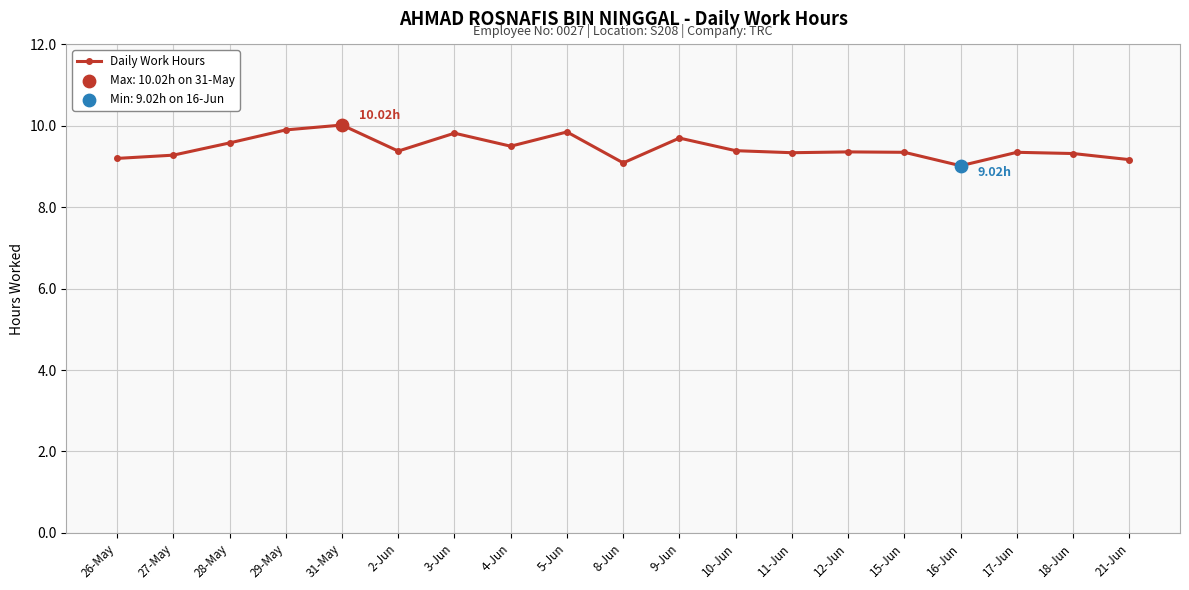

Which has a higher value, 21-Jun or 4-Jun?

4-Jun